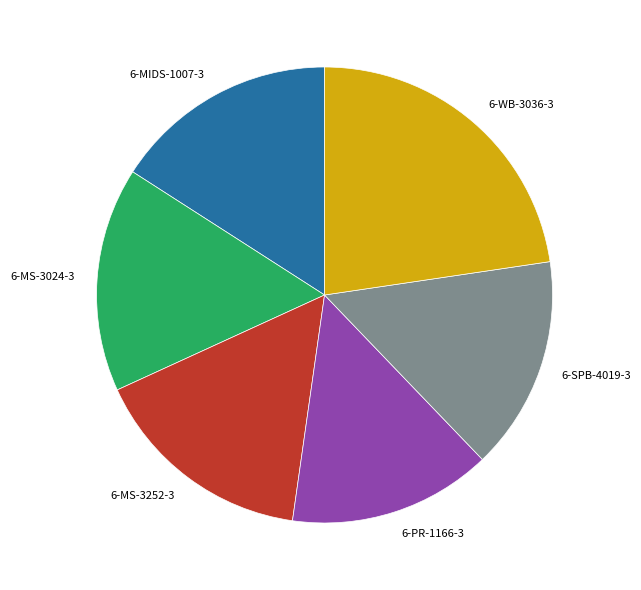

Is 6-PR-1166-3 the majority of the pie?

No